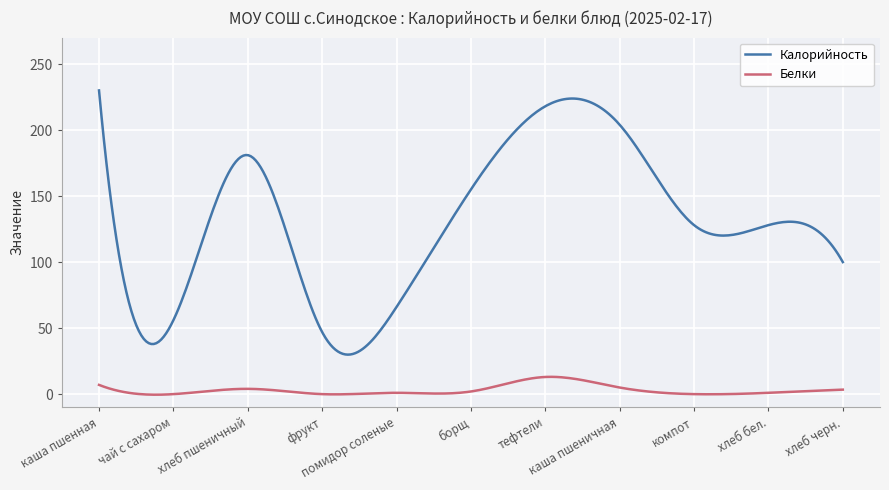

What is the difference between the maximum and second lowest values in the Калорийность series?

200.0